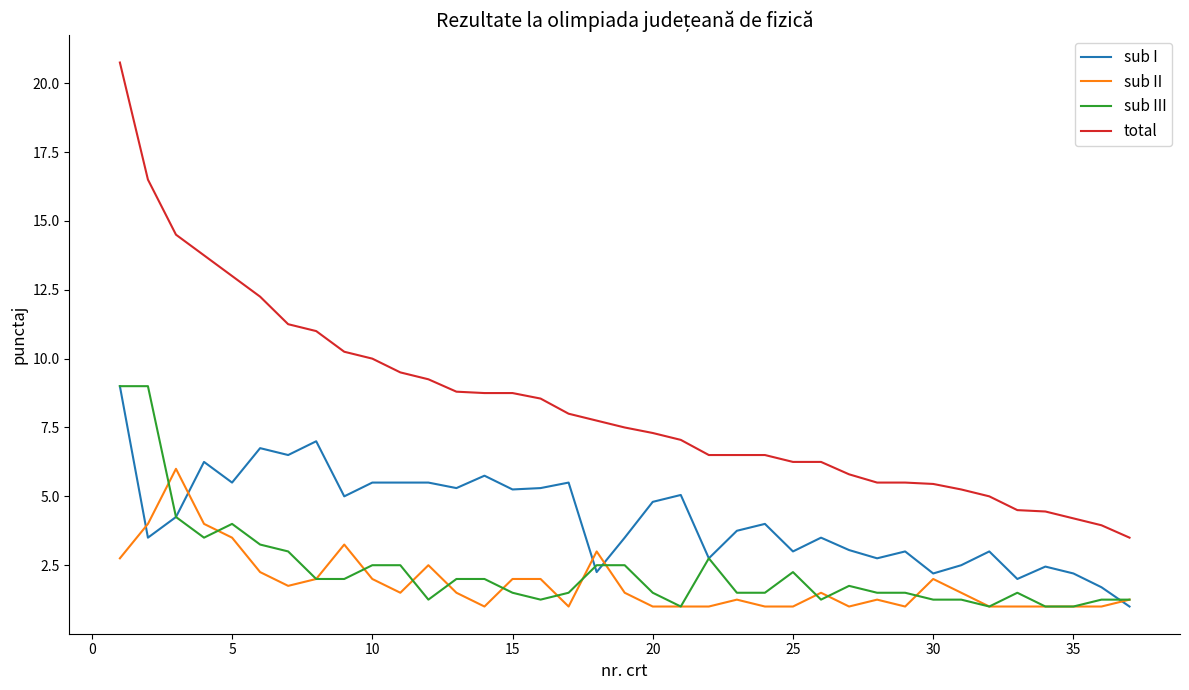

Which series has the widest spread of values?

total